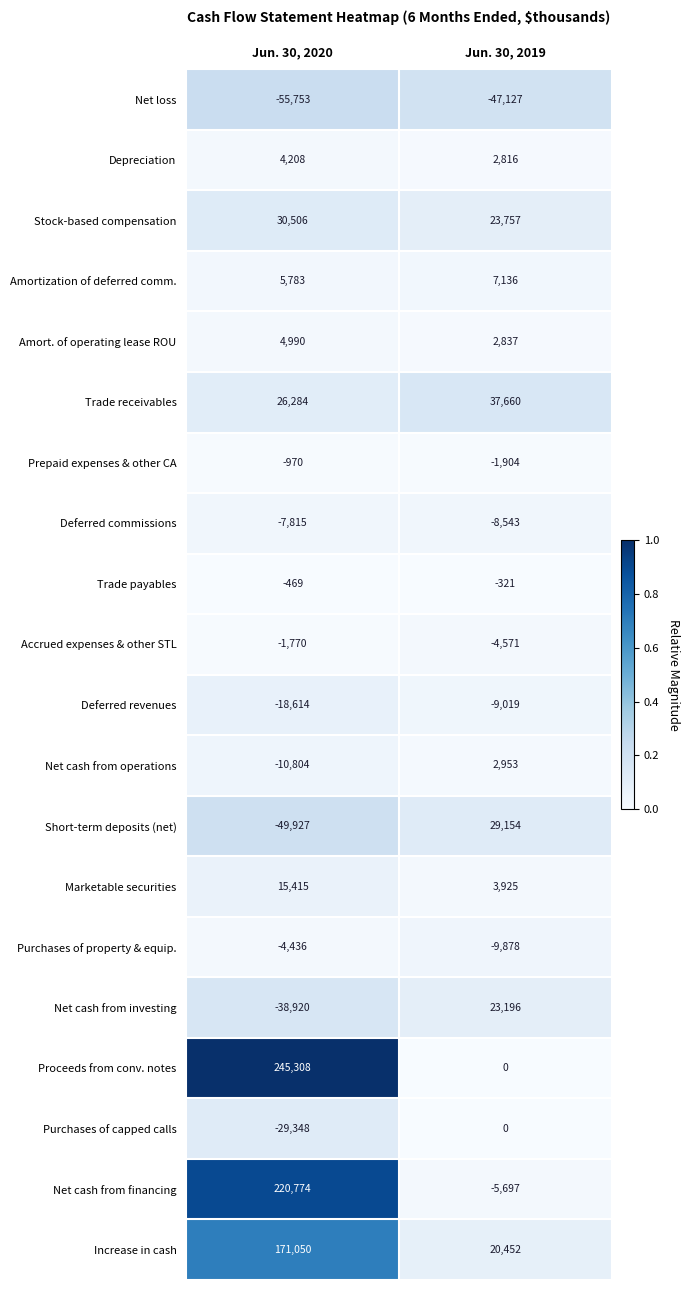

Rank the series by their maximum value, from lowest to highest.

Net loss, Deferred revenues, Deferred commissions, Purchases of property & equip., Accrued expenses & other STL, Prepaid expenses & other CA, Trade payables, Purchases of capped calls, Net cash from operations, Depreciation, Amort. of operating lease ROU, Amortization of deferred comm., Marketable securities, Net cash from investing, Short-term deposits (net), Stock-based compensation, Trade receivables, Increase in cash, Net cash from financing, Proceeds from conv. notes